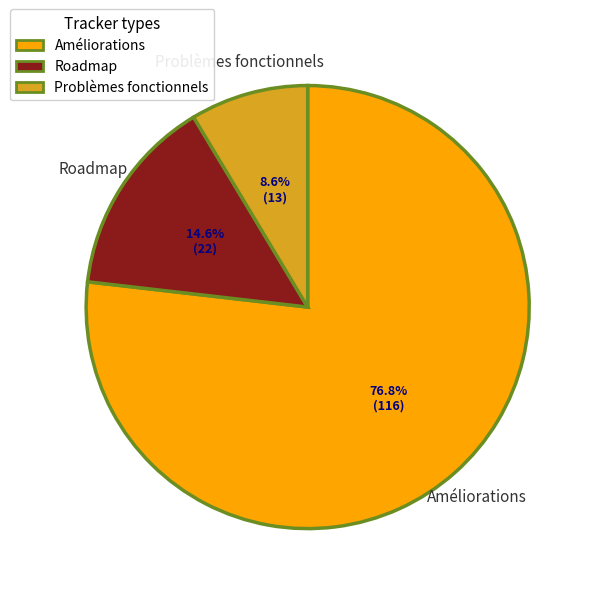

To the nearest percent, what is the average slice percentage?

33%